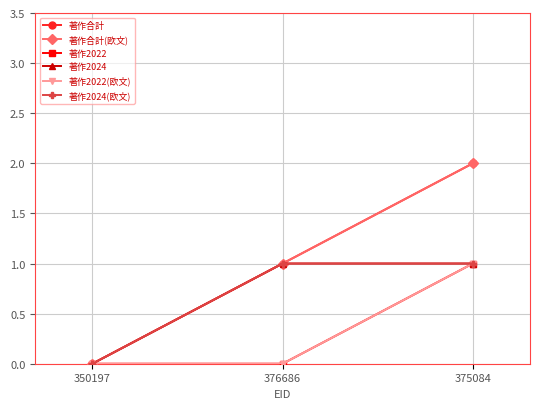

Is the value of 著作2024(欧文) at 376686 greater than the value of 著作合計(欧文) at 376686?

No